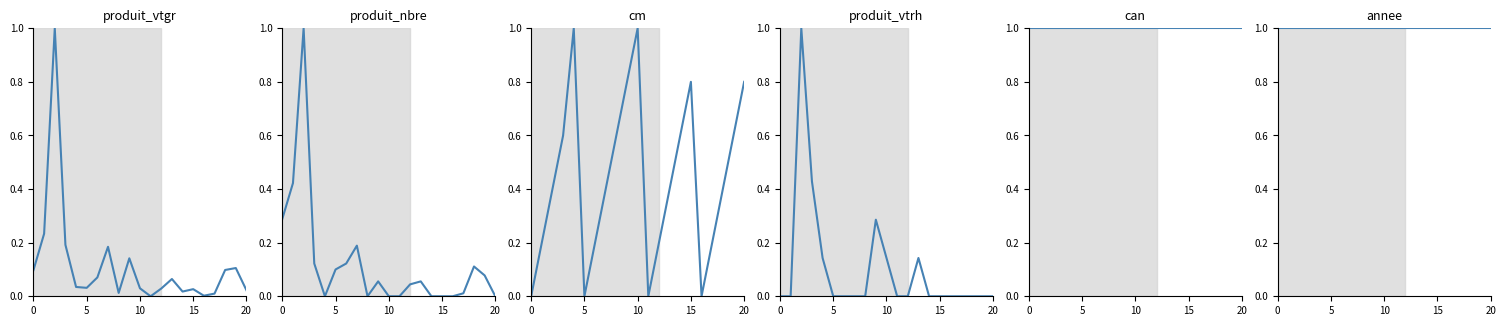

Which category has the lowest value across all series?

11